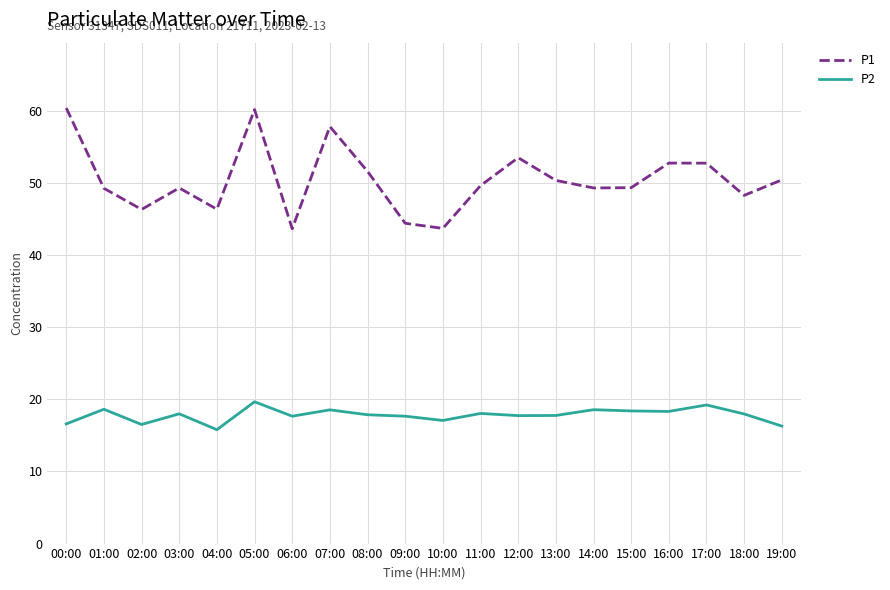

True or false: P1 has more than 0 points higher than both neighbors.

True